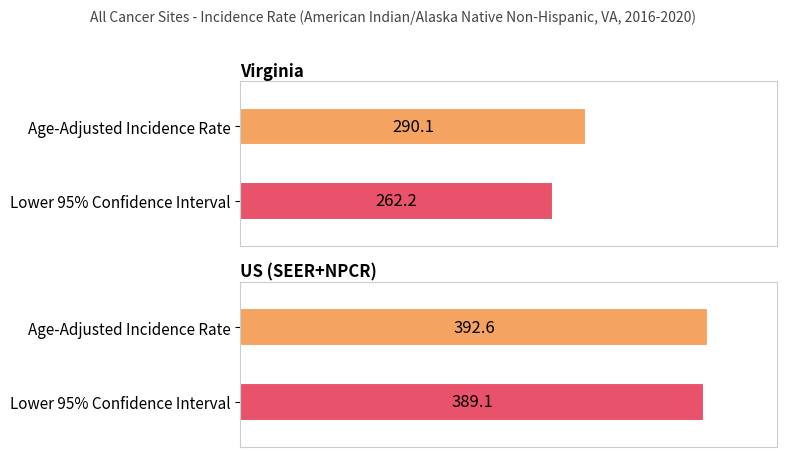

What position from the left is Virginia?

1